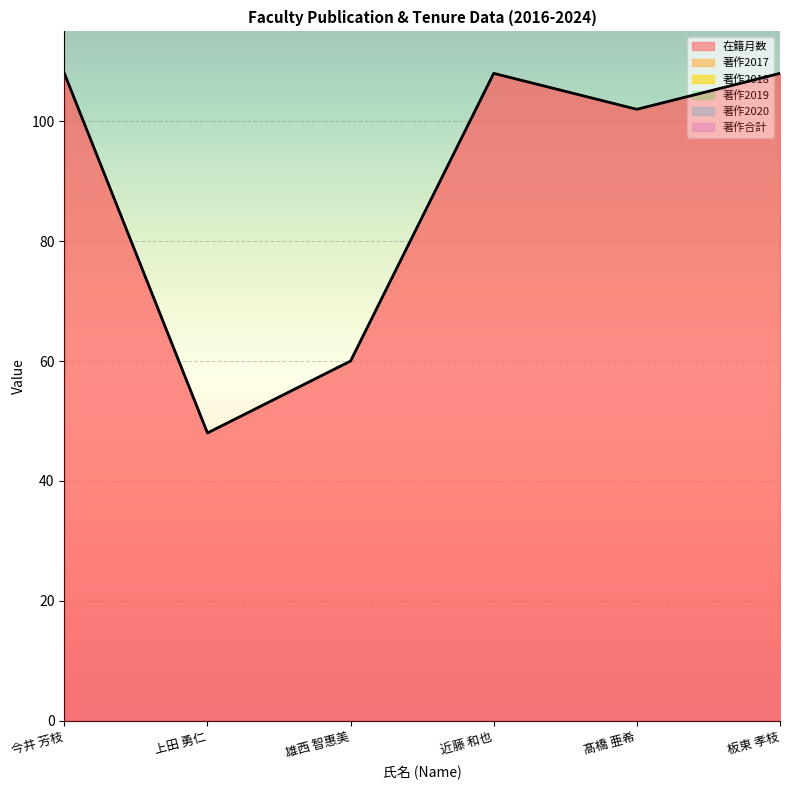

Which category has the highest value in the 著作合計 series?

今井 芳枝